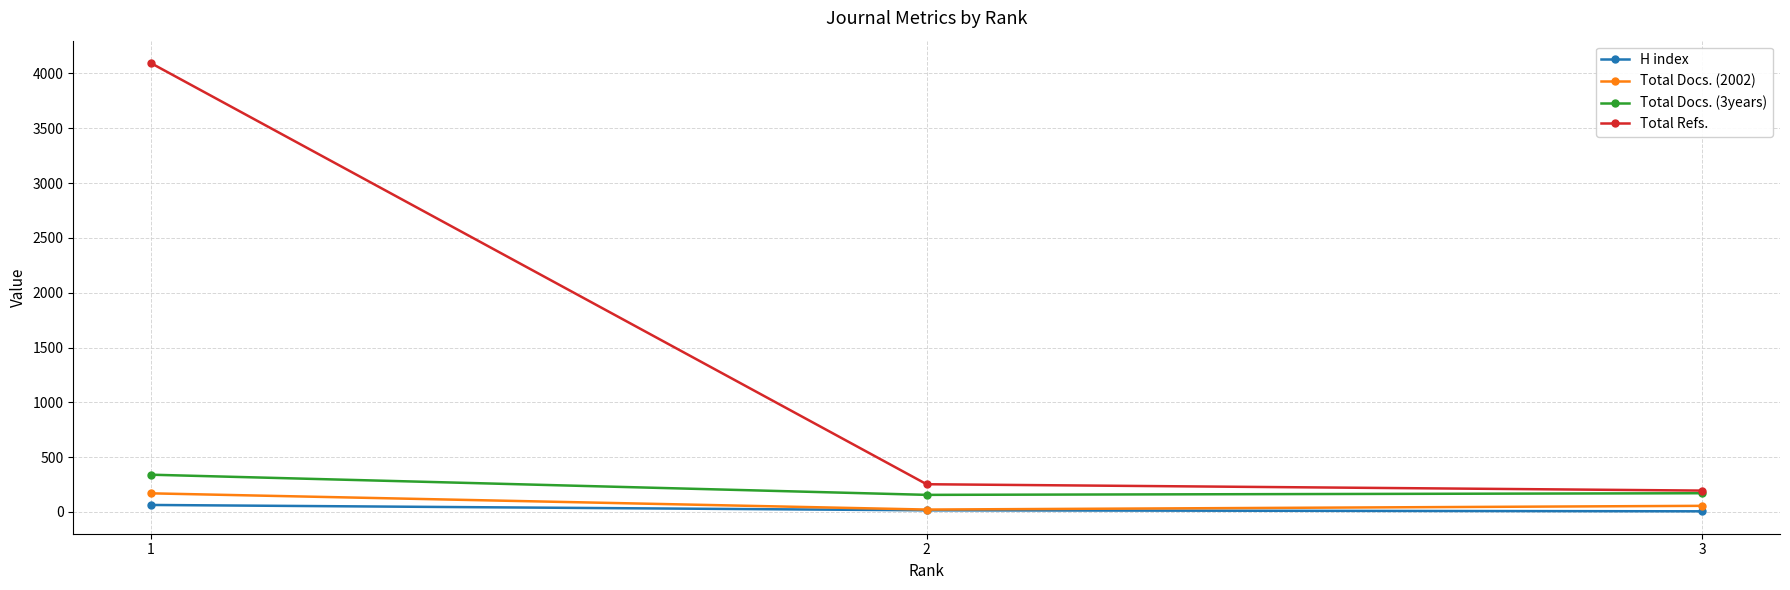

At how many categories does at least one series exceed 1410?

1